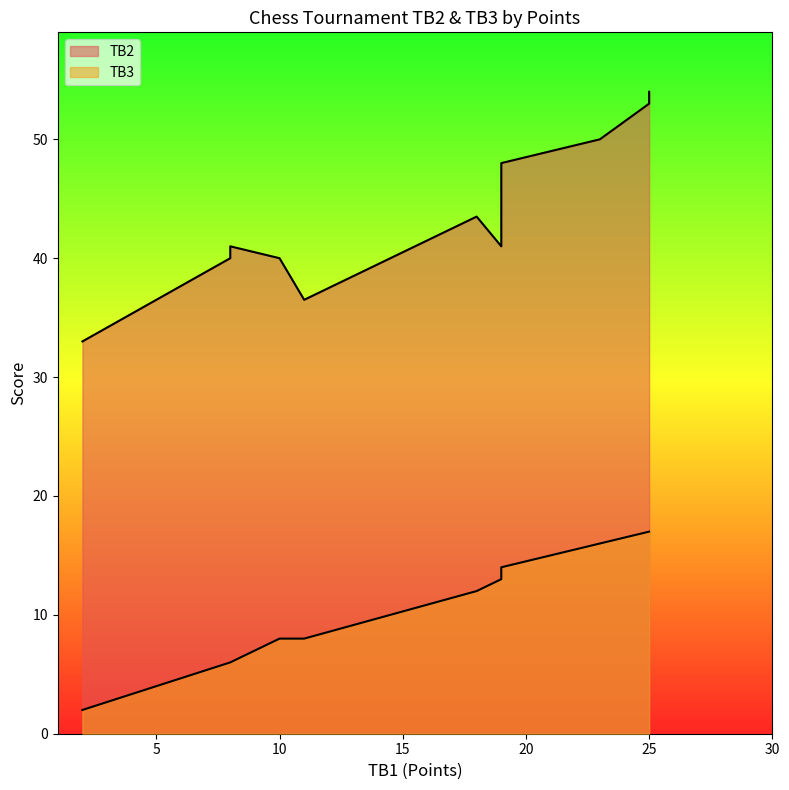

What is the average value of the TB2 series?

43.9